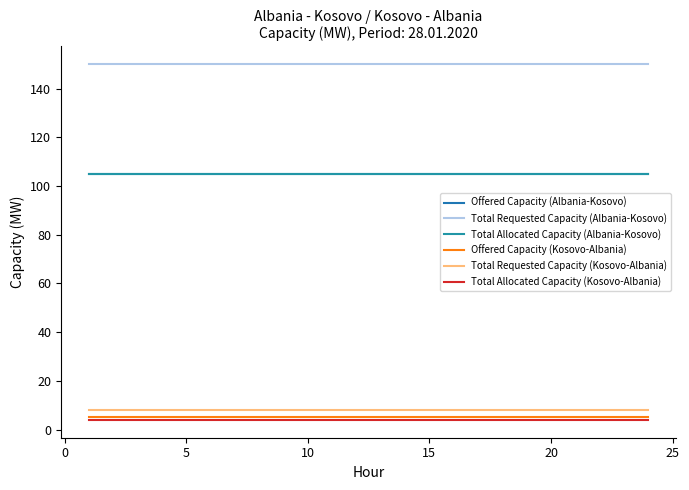

Which series has the widest spread of values?

Offered Capacity (Albania-Kosovo)